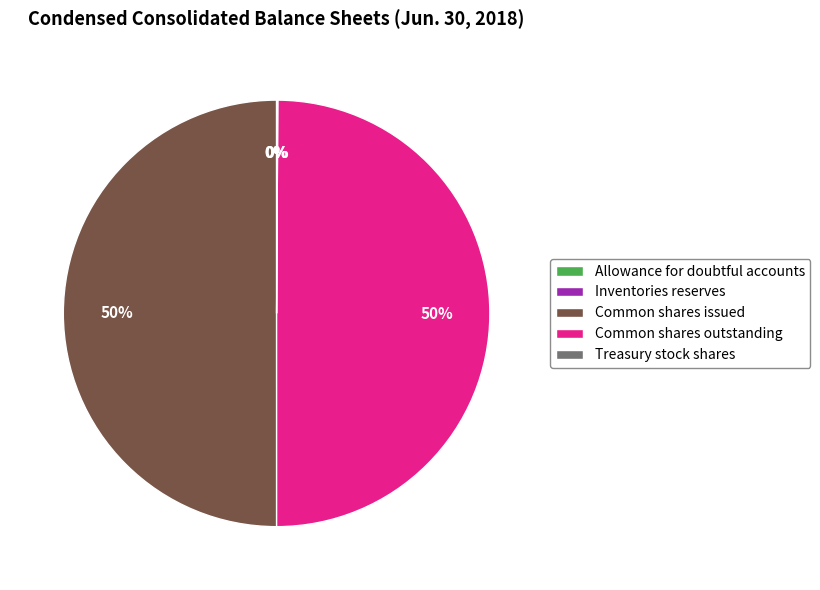

The Common shares outstanding slice represents 37% of the pie. True or false?

False